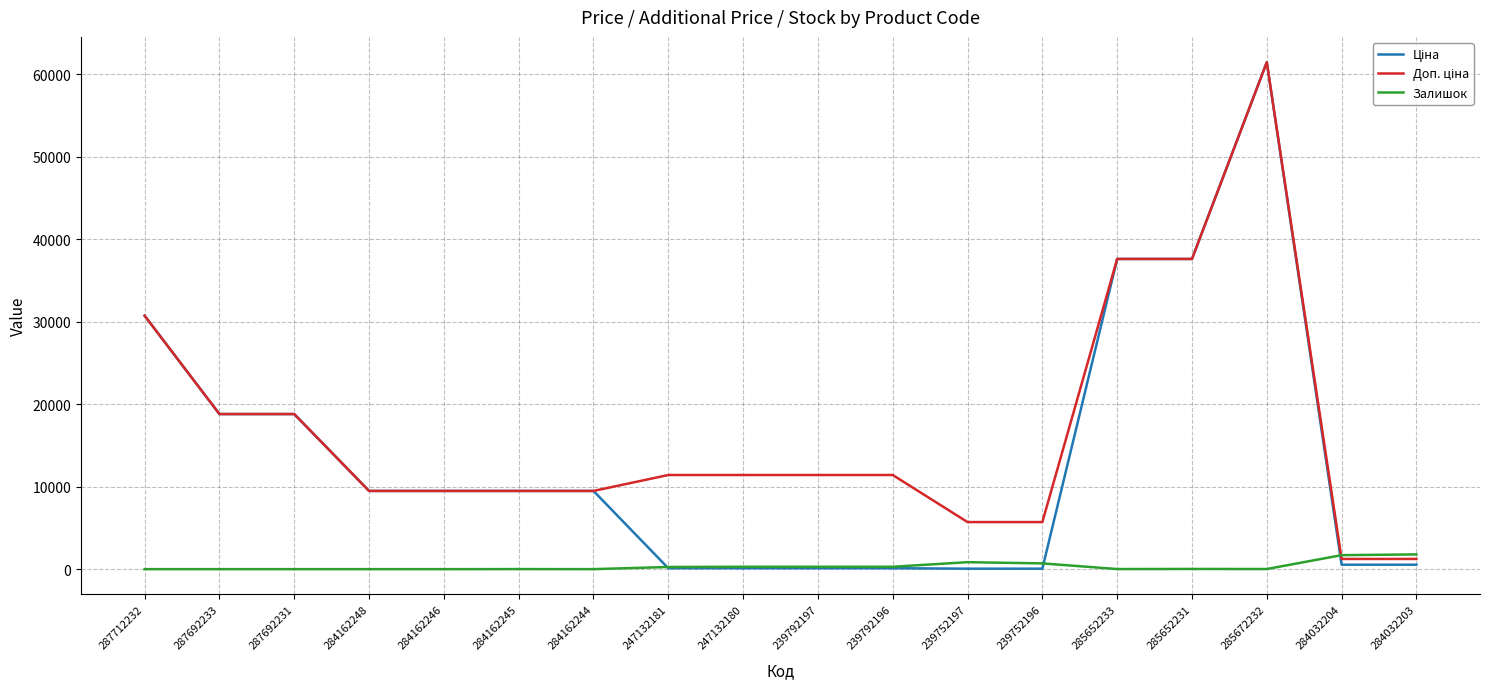

The value of Залишок at 284032203 is 1786.0. True or false?

True